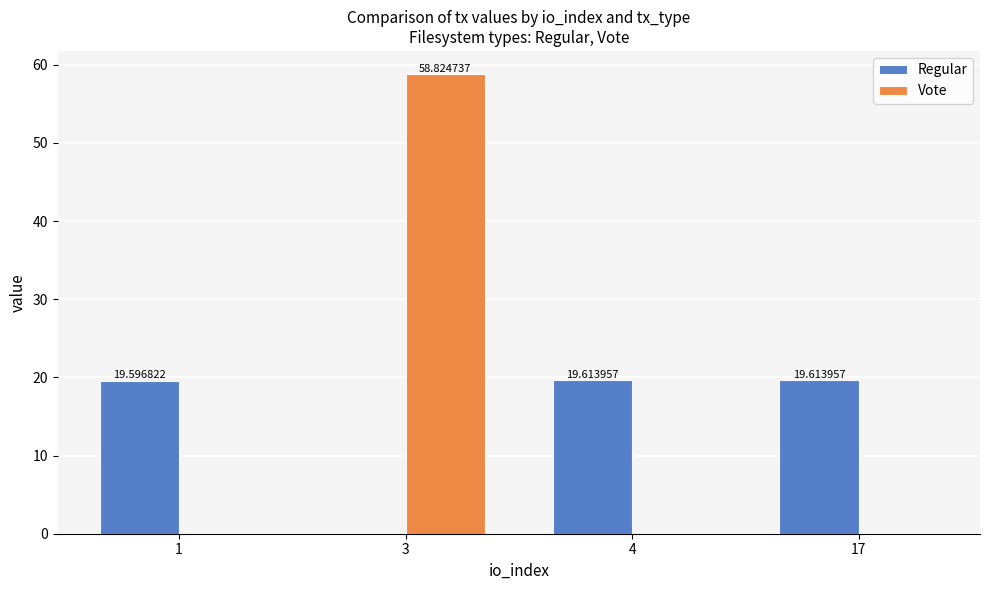

Reading right to left, transcribe all the data shown in this chart.

Regular: 19.6	19.6	0.0	19.6
Vote: 0.0	0.0	58.8	0.0